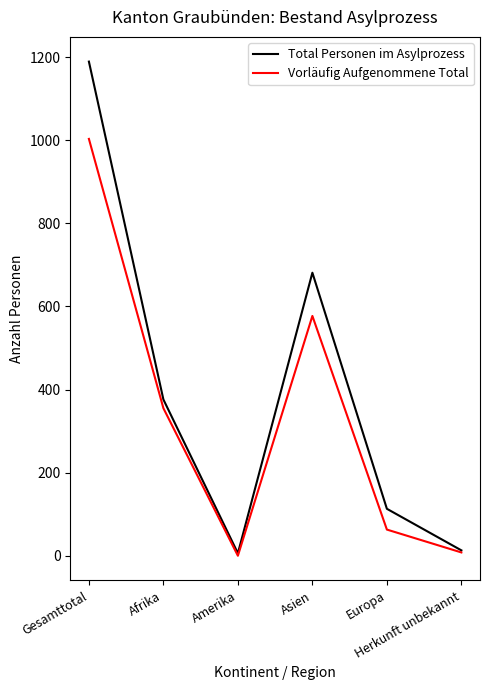

Which series has the widest spread of values?

Total Personen im Asylprozess